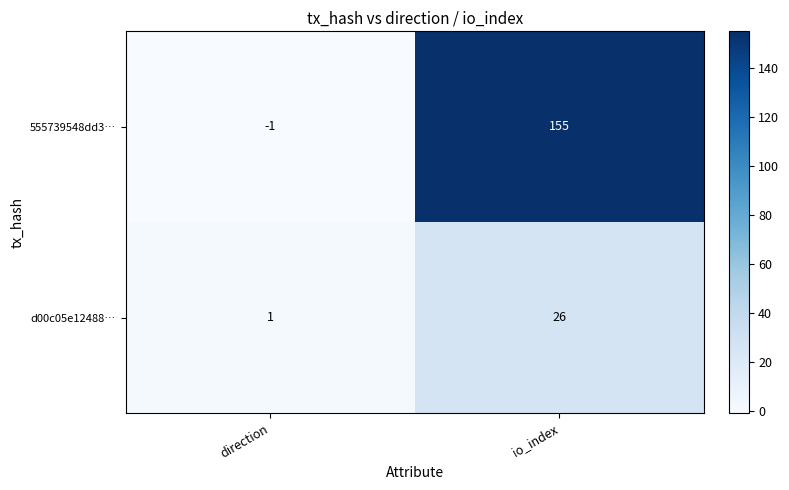

Reading right to left, what are all the values shown in this chart?

555739548dd3…: 155	-1
d00c05e12488…: 26	1